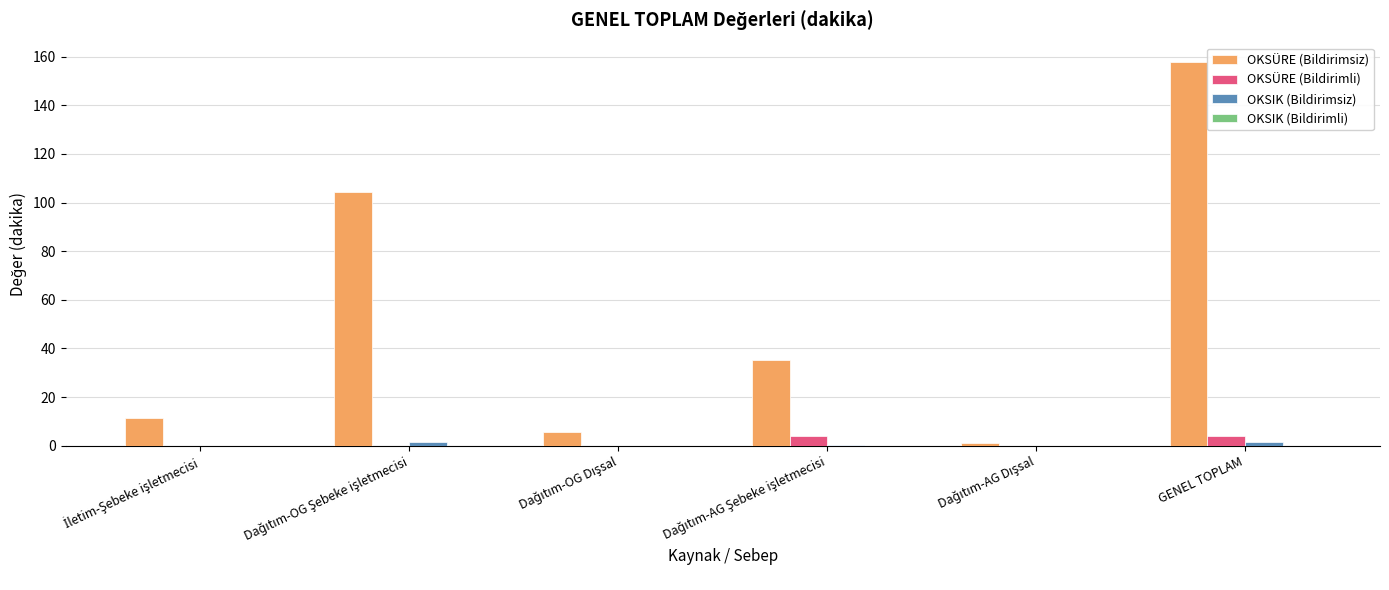

Which series has the largest total across all categories?

OKSÜRE (Bildirimsiz)